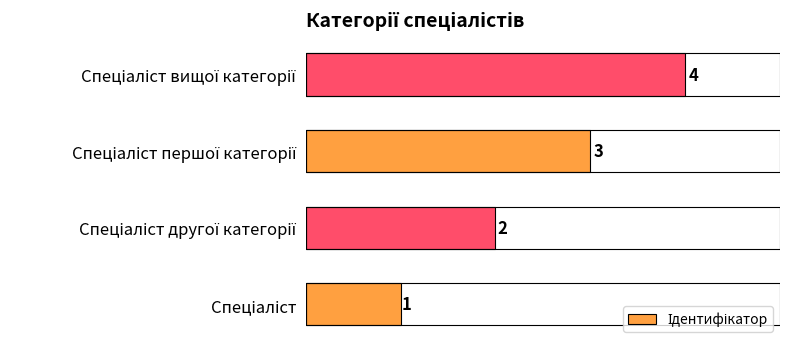

What is the greatest value displayed?

4